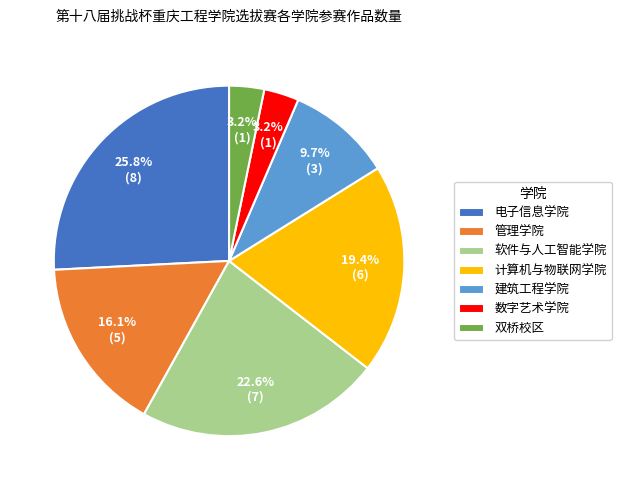

Combined, do 建筑工程学院 and 计算机与物联网学院 account for over 50%?

No